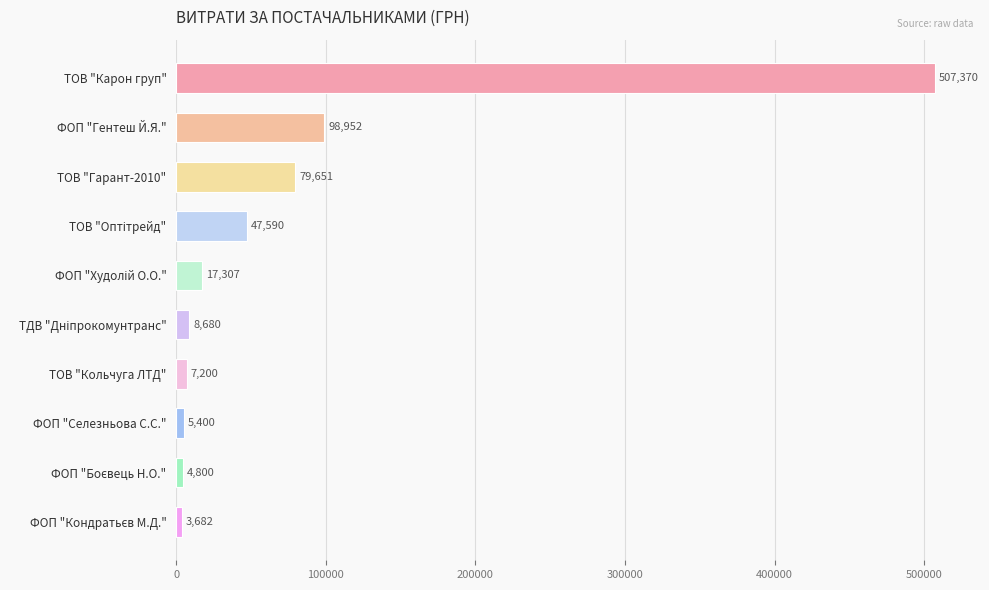

How many values are below 17307?

5